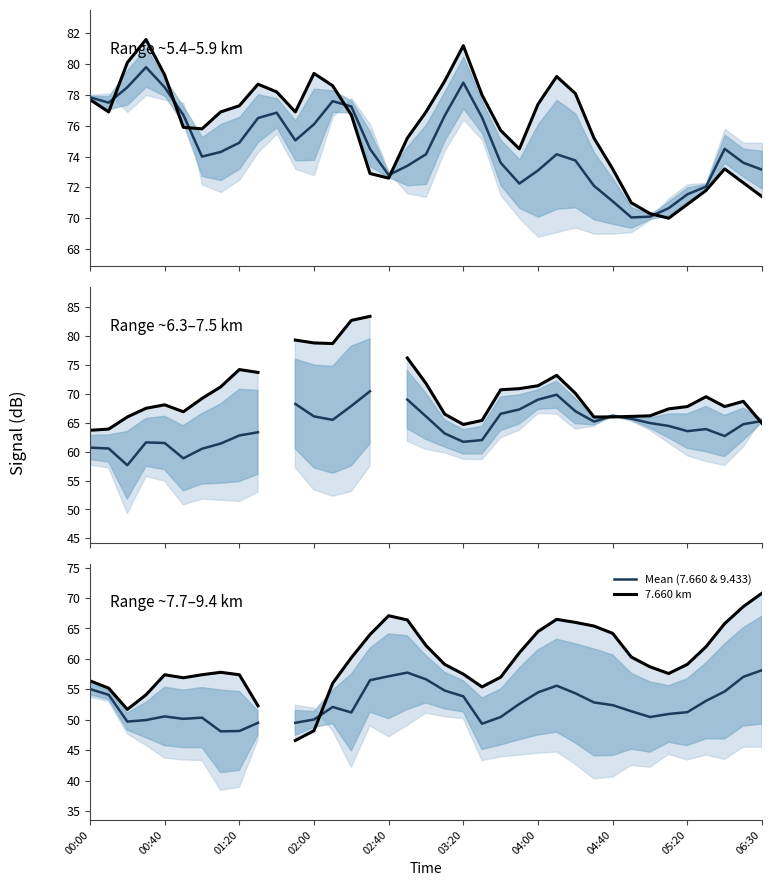

Which series has the widest spread of values?

7.660 km